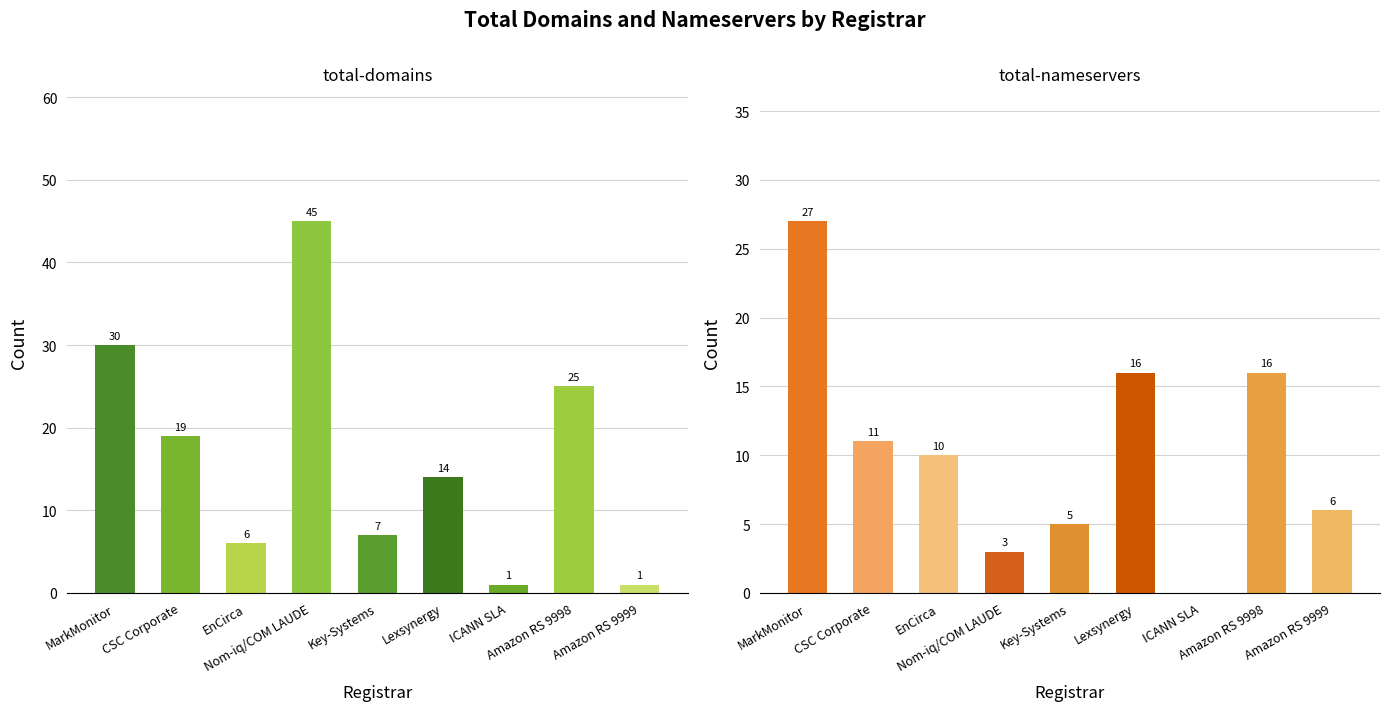

Is it true that total-domains equals 19 at CSC Corporate?

True